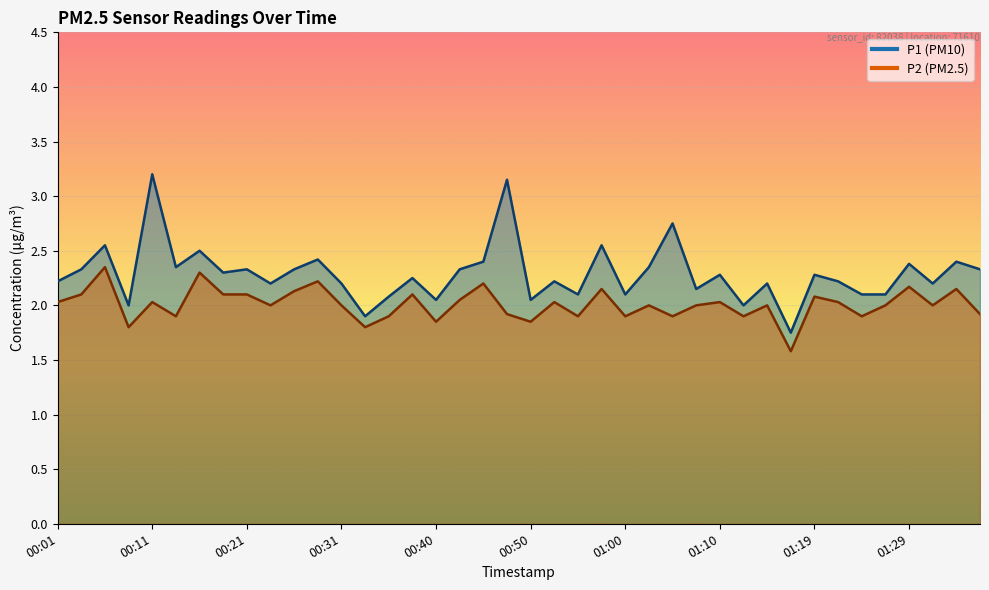

Reading left to right, list all the values displayed in this chart.

P1: 2.2	2.3	2.5	2.0	3.2	2.4	2.5	2.3	2.3	2.2	2.3	2.4	2.2	1.9	2.1	2.2	2.0	2.3	2.4	3.1	2.0	2.2	2.1	2.5	2.1	2.4	2.8	2.1	2.3	2.0	2.2	1.8	2.3	2.2	2.1	2.1	2.4	2.2	2.4	2.3
P2: 2.0	2.1	2.4	1.8	2.0	1.9	2.3	2.1	2.1	2.0	2.1	2.2	2.0	1.8	1.9	2.1	1.9	2.0	2.2	1.9	1.9	2.0	1.9	2.1	1.9	2.0	1.9	2.0	2.0	1.9	2.0	1.6	2.1	2.0	1.9	2.0	2.2	2.0	2.1	1.9